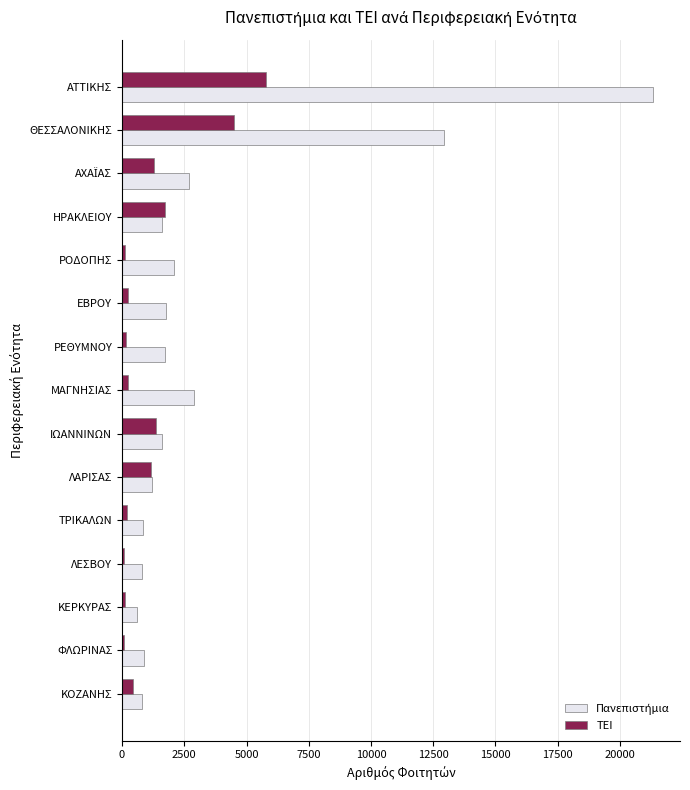

Is it true that ΤΕΙ equals 2464 at ΗΡΑΚΛΕΙΟΥ?

False